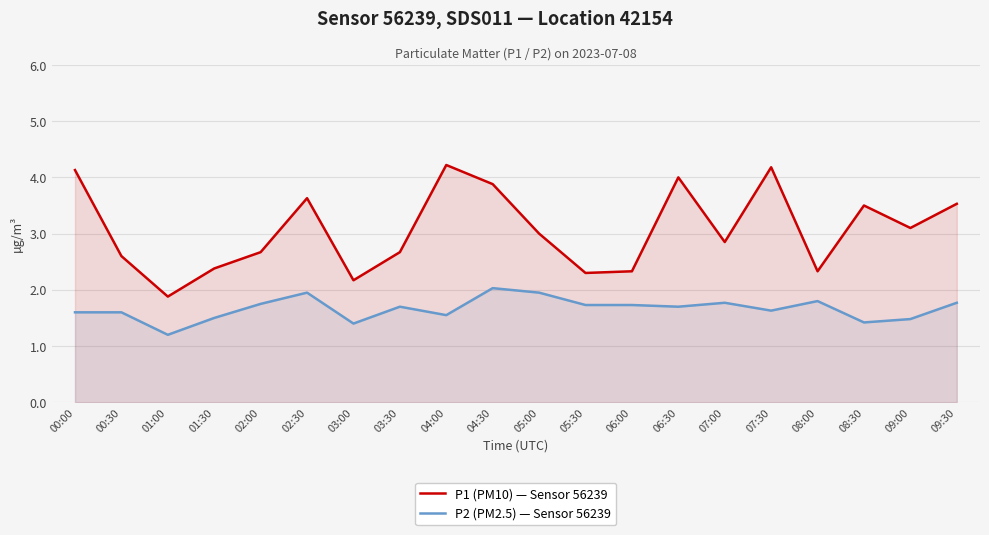

Which series changed the most between 00:30 and 02:00?

P2 (PM2.5) — Sensor 56239